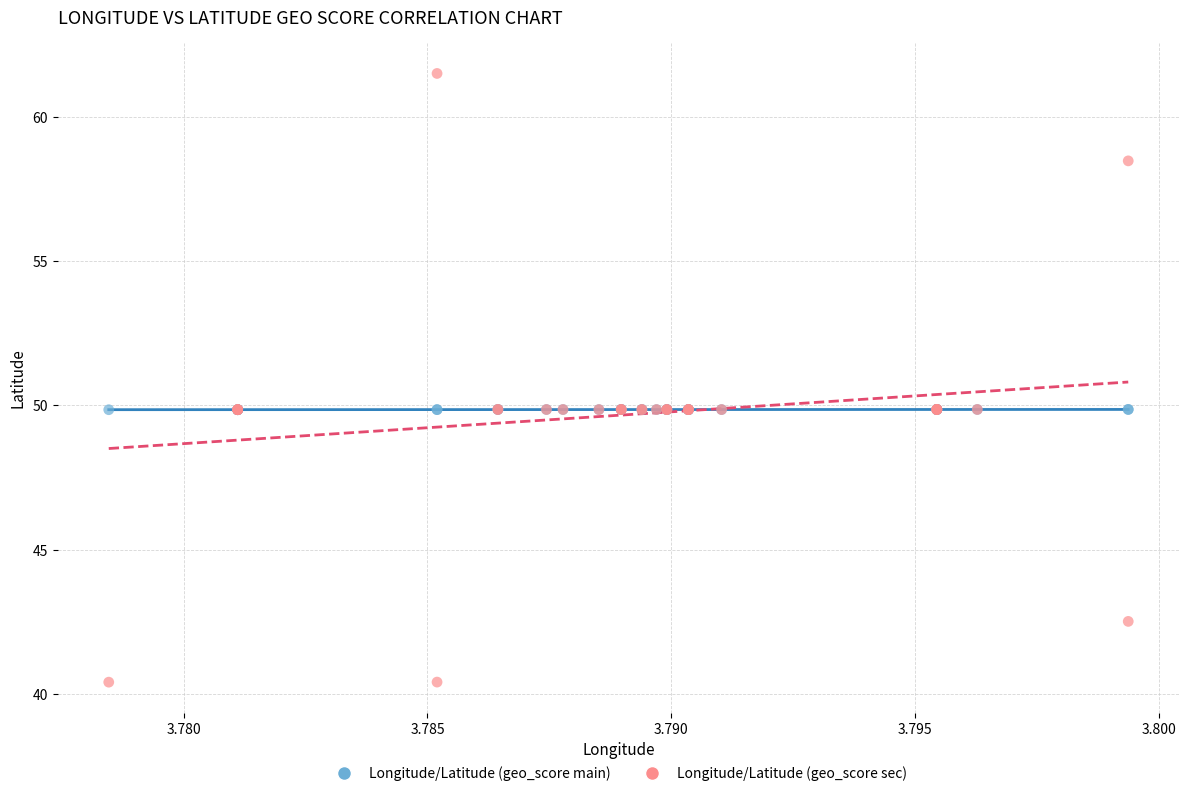

Which series has the largest Y range (max minus min)?

Longitude/Latitude (geo_score sec)